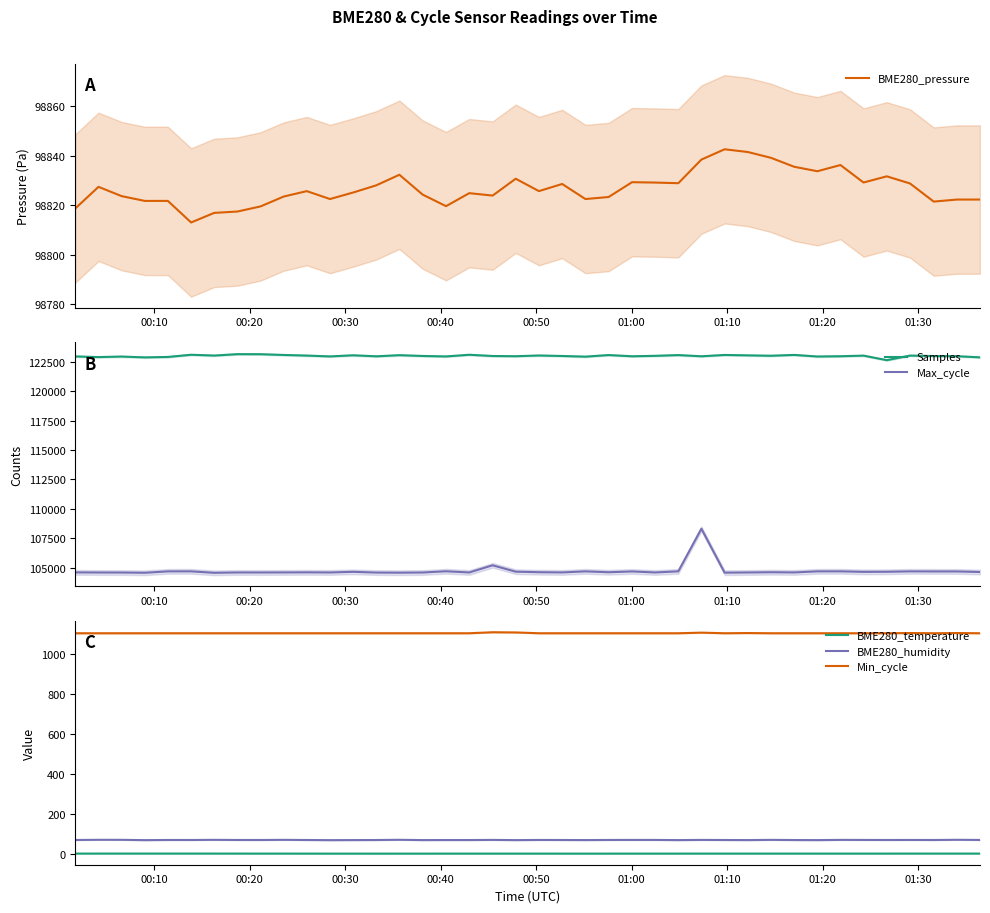

What is the value of the BME280_pressure point at the 20th from the left?

98830.6